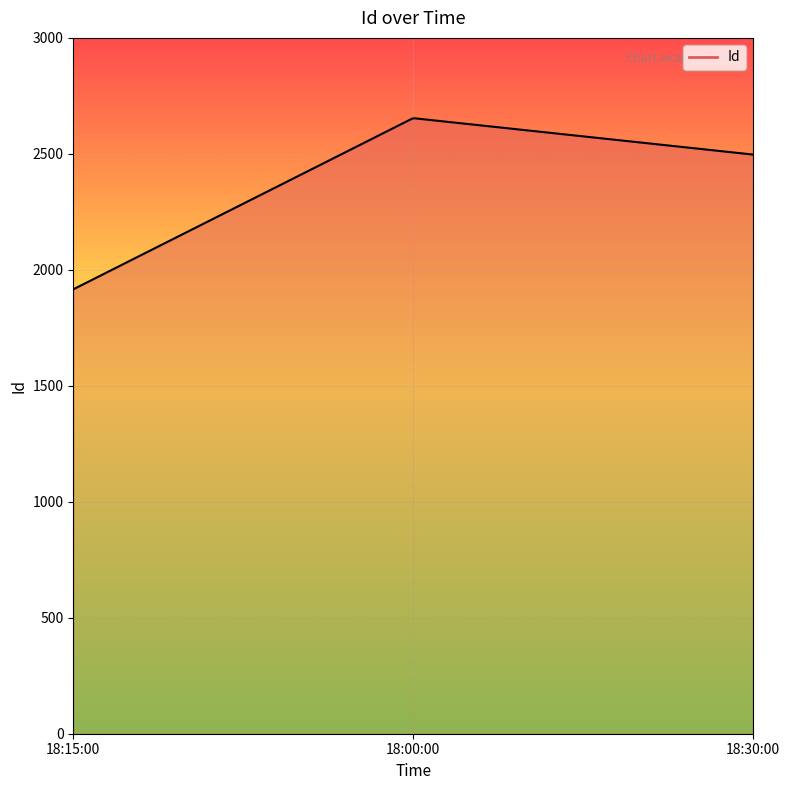

What is the minimum value shown in the chart?

1916.0